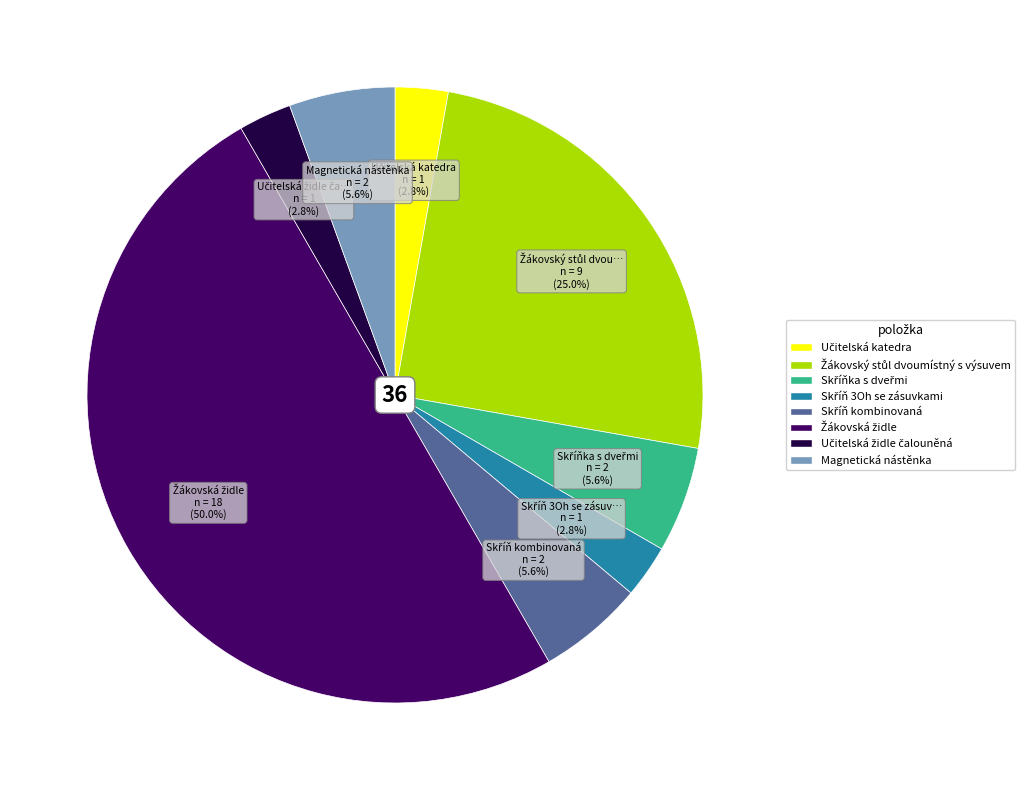

Do Žákovská židle and Učitelská židle čalouněná together represent more than half of the pie?

Yes